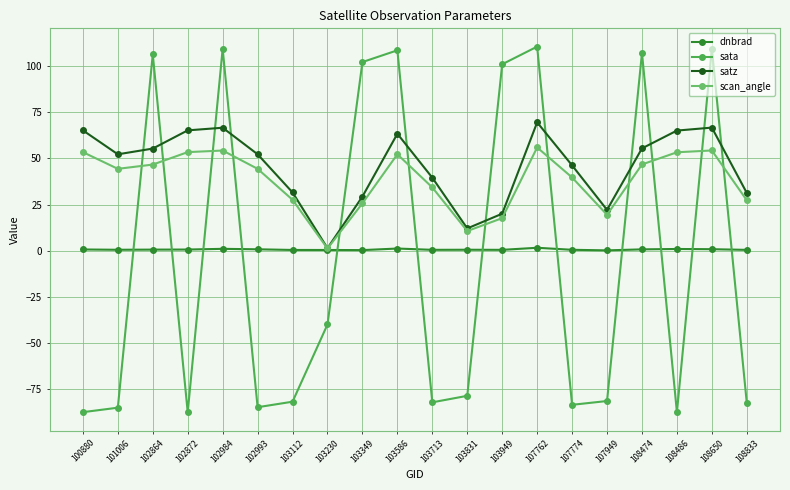

What is the value of the sata point at the 11th from the left?

-82.0